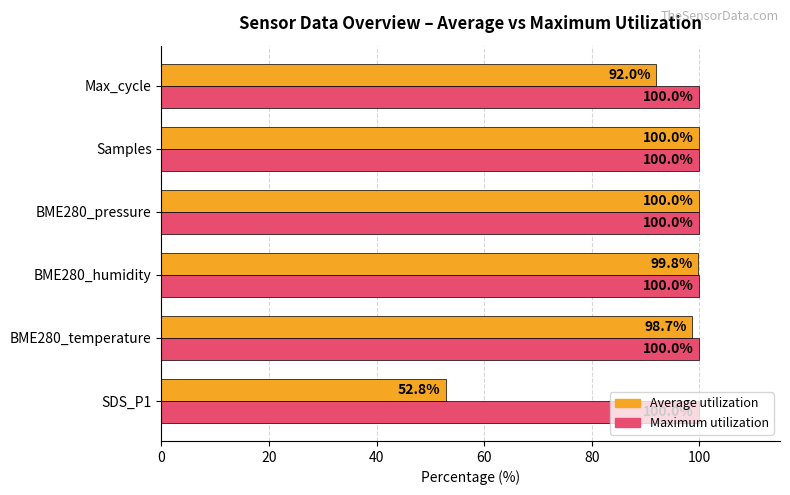

At which label is Average utilization closest to 76?

Max_cycle